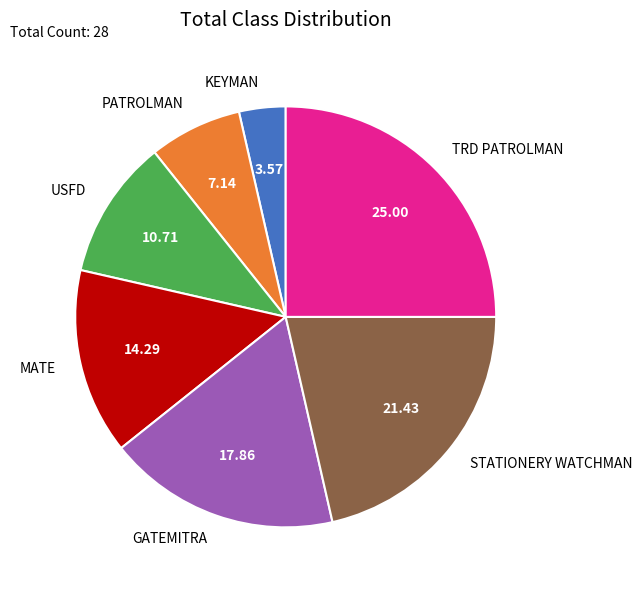

What is the smallest slice in the pie chart?

KEYMAN